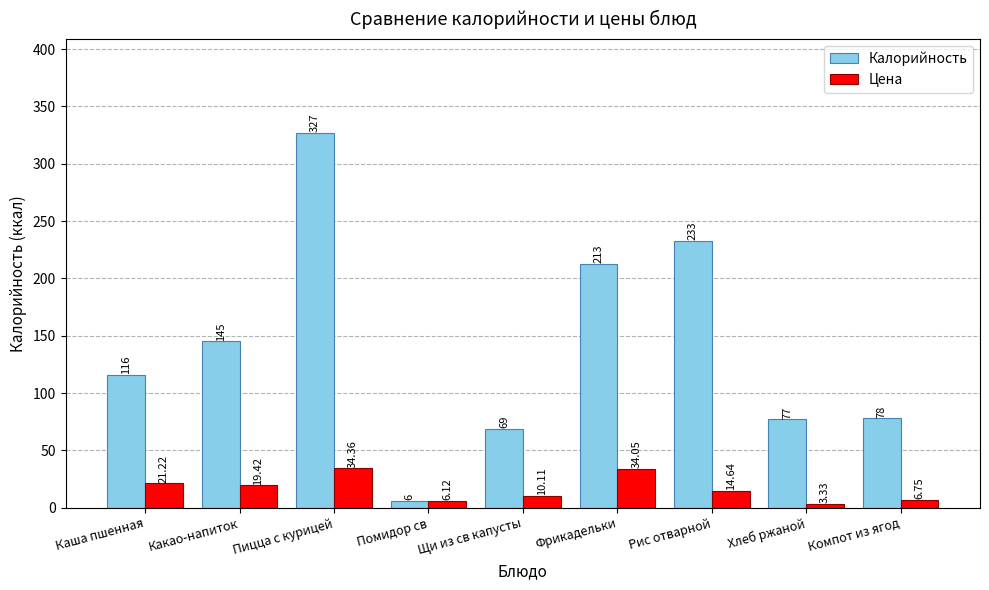

What is the average value of the Калорийность series?

140.4